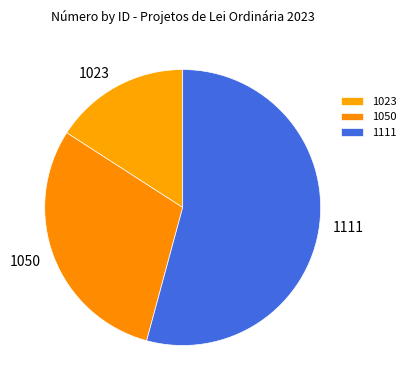

Rank the categories by value from highest to lowest.

1111, 1050, 1023